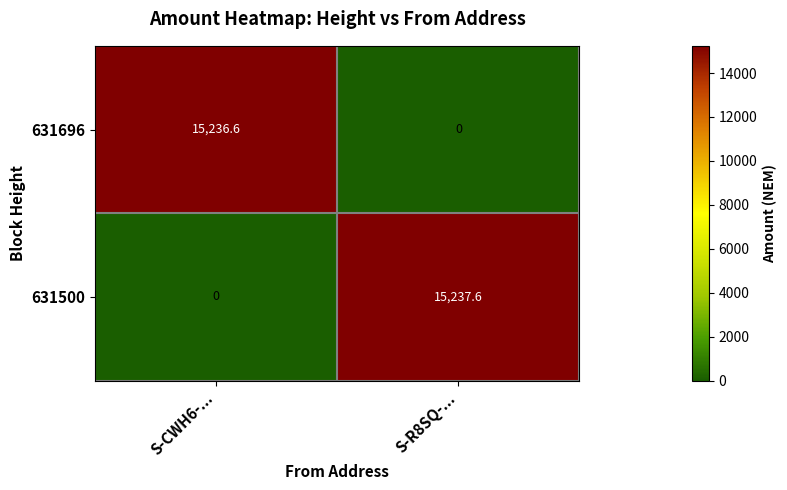

List the series in order of their peak value, lowest first.

631696, 631500